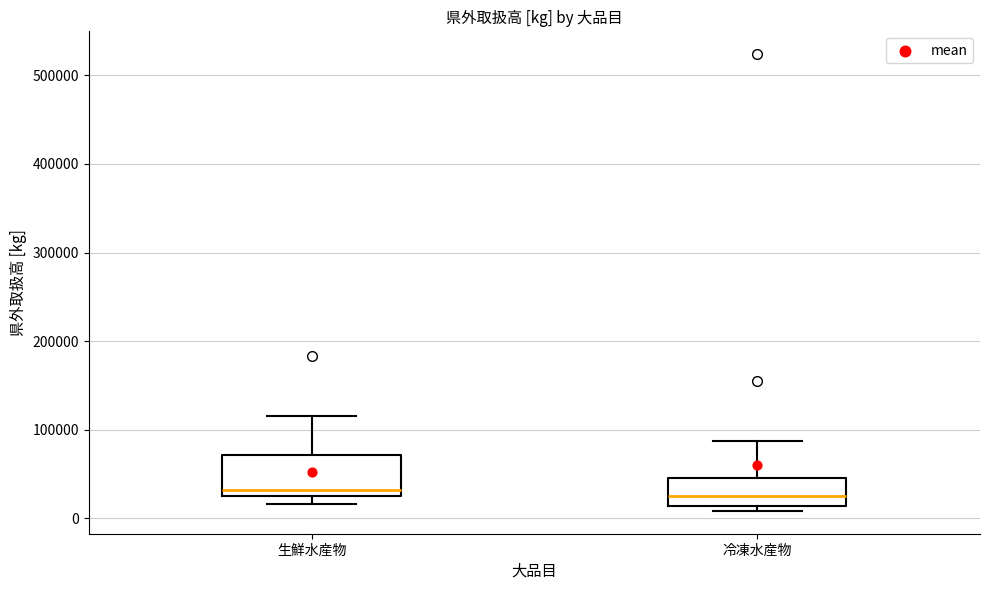

Where does the median line of the box for 冷凍水産物 sit on the y-axis? The values are not printed on the chart, so give them approximately, as read against the axis.

20000